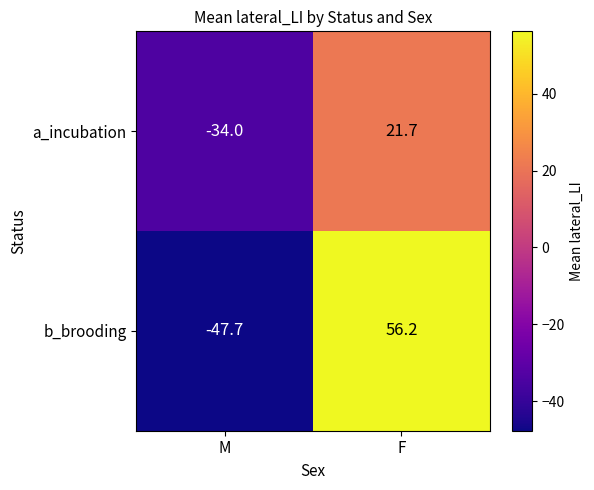

Is the value of a_incubation at F greater than the value of b_brooding at F?

No